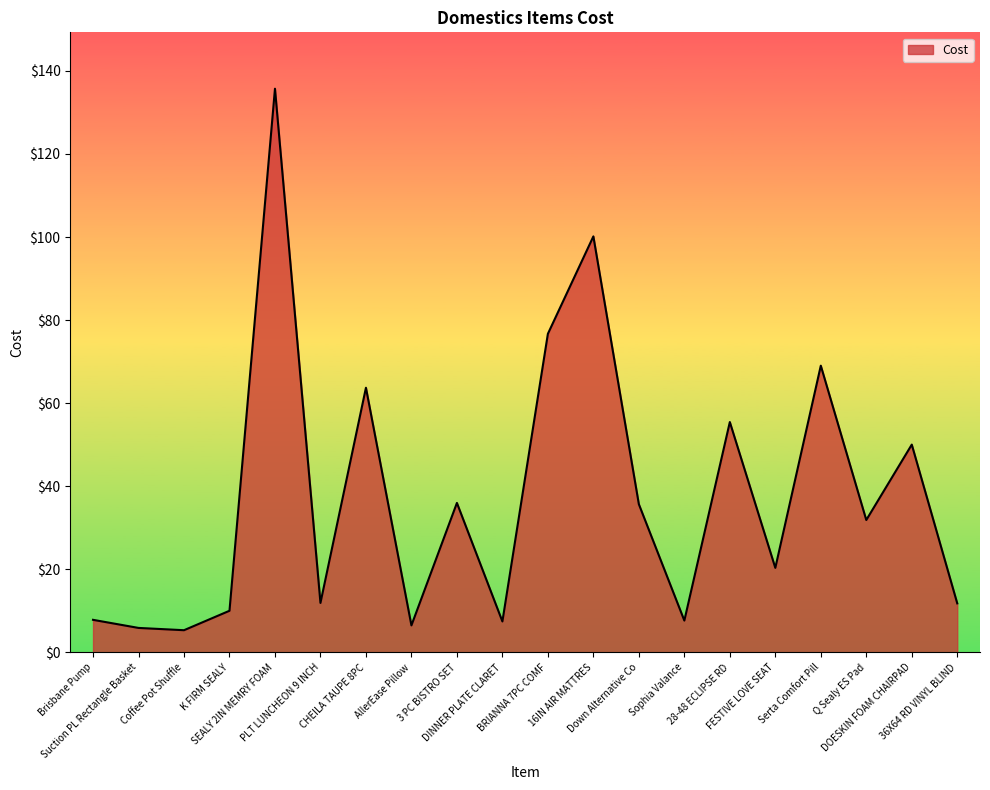

What is the difference between the values at DOESKIN FOAM CHAIRPAD and 16IN AIR MATTRES?

50.1